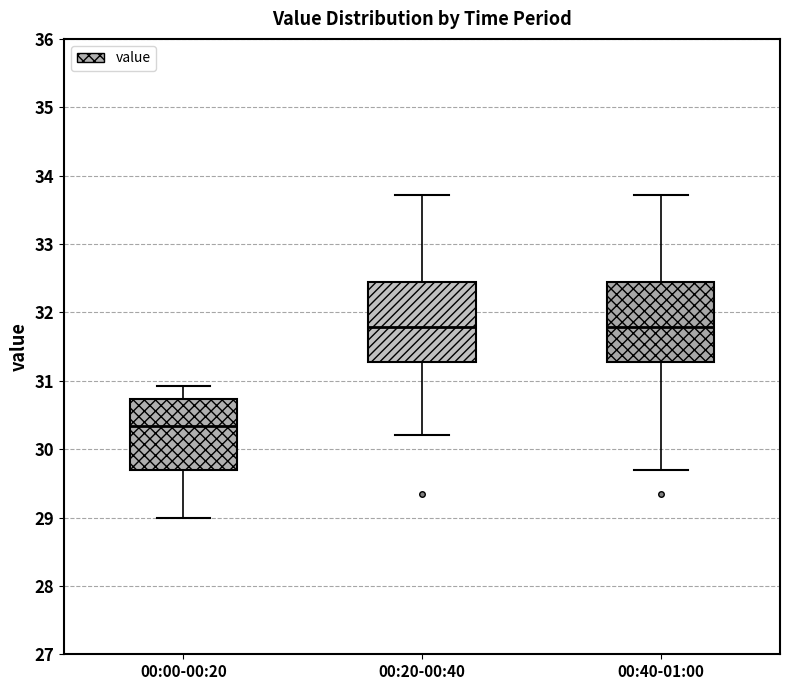

Reading left to right, transcribe this box plot: for each box, give where its median line is, the range the box spans, and where its two whiskers end, as read against the y-axis. The values are not printed on the chart, so give them approximately, as read against the axis.

00:00-00:20: median 30.3, box 29.7 to 30.7, whiskers 29.0 to 30.9
00:20-00:40: median 31.8, box 31.3 to 32.5, whiskers 30.2 to 33.7
00:40-01:00: median 31.8, box 31.3 to 32.5, whiskers 29.7 to 33.7